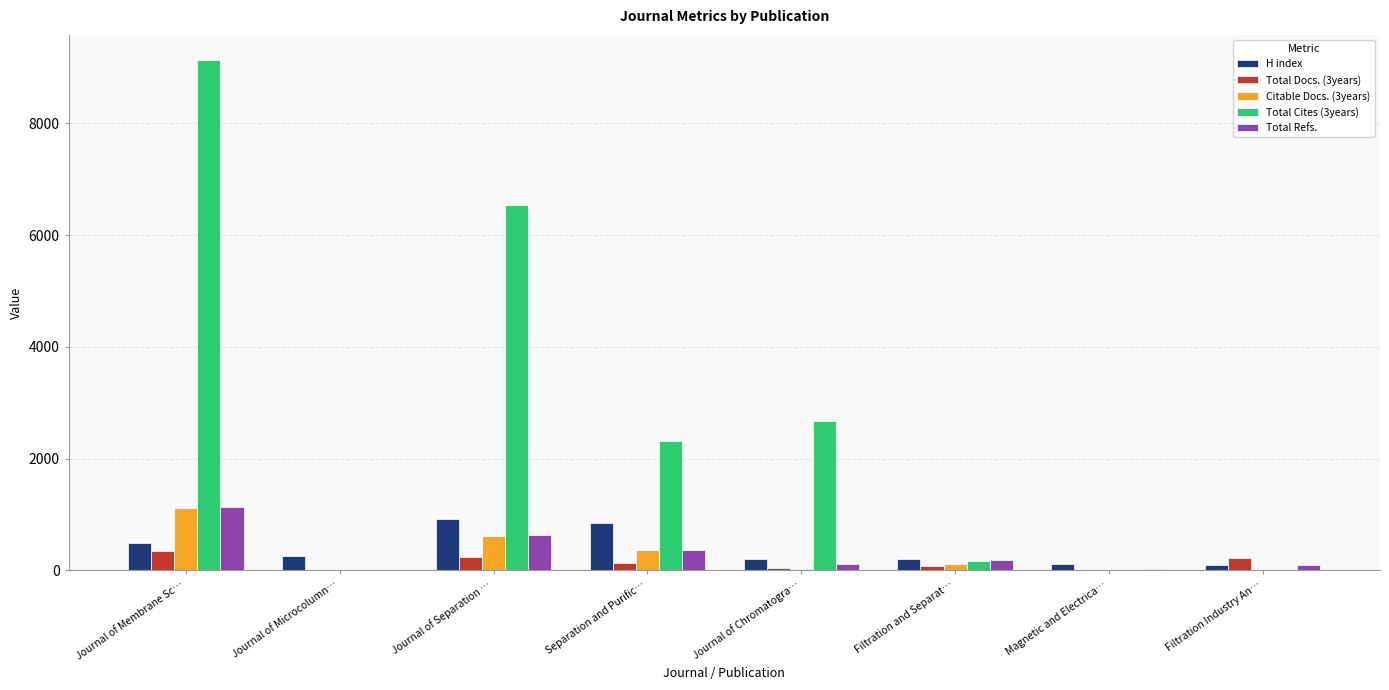

Which series has the largest total across all categories?

Total Cites (3years)